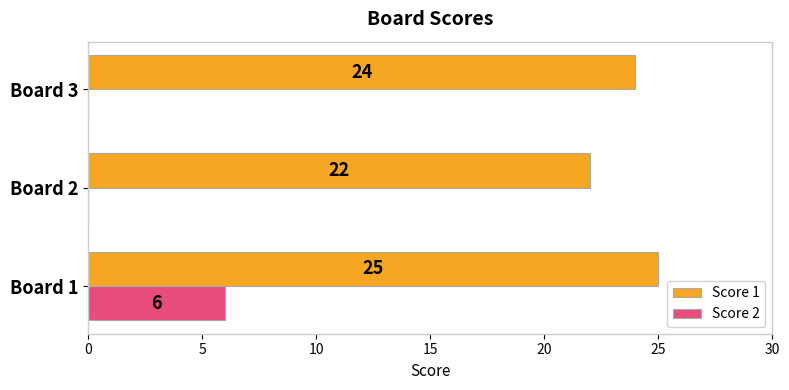

Which series has the largest total across all categories?

Score 1